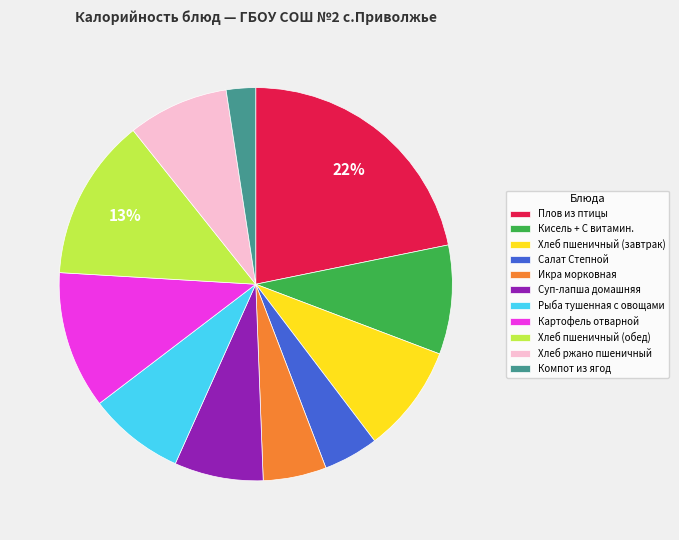

The Кисель + С витамин. slice represents 9% of the pie. True or false?

True